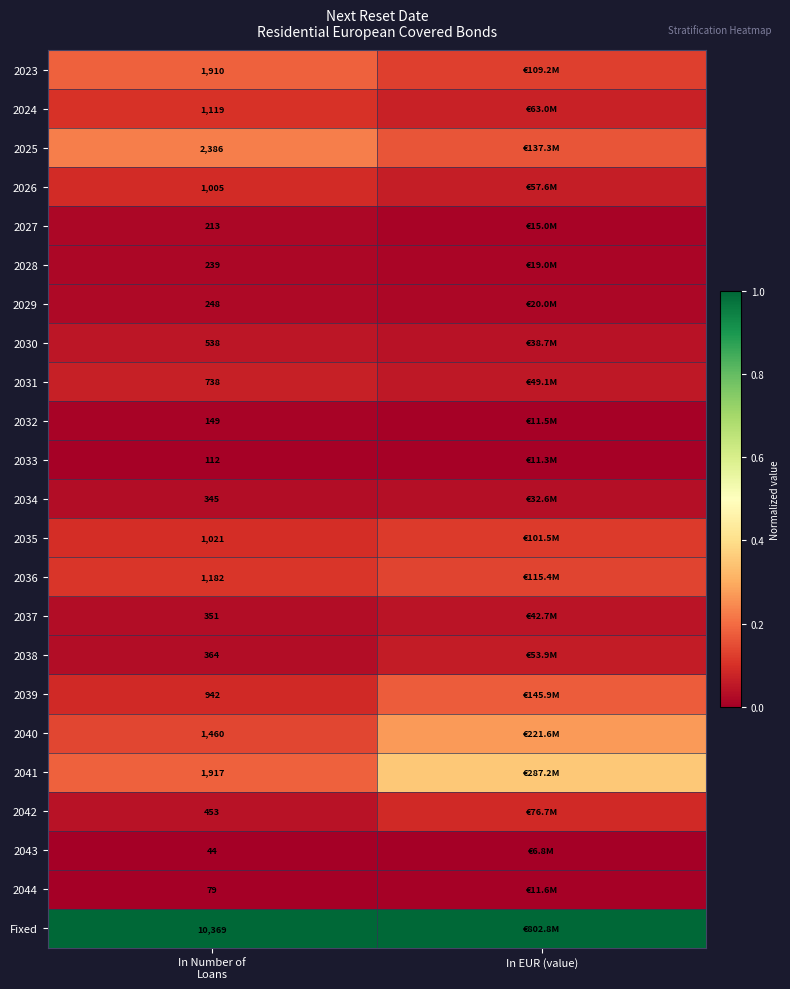

Which series has the largest total across all categories?

Fixed